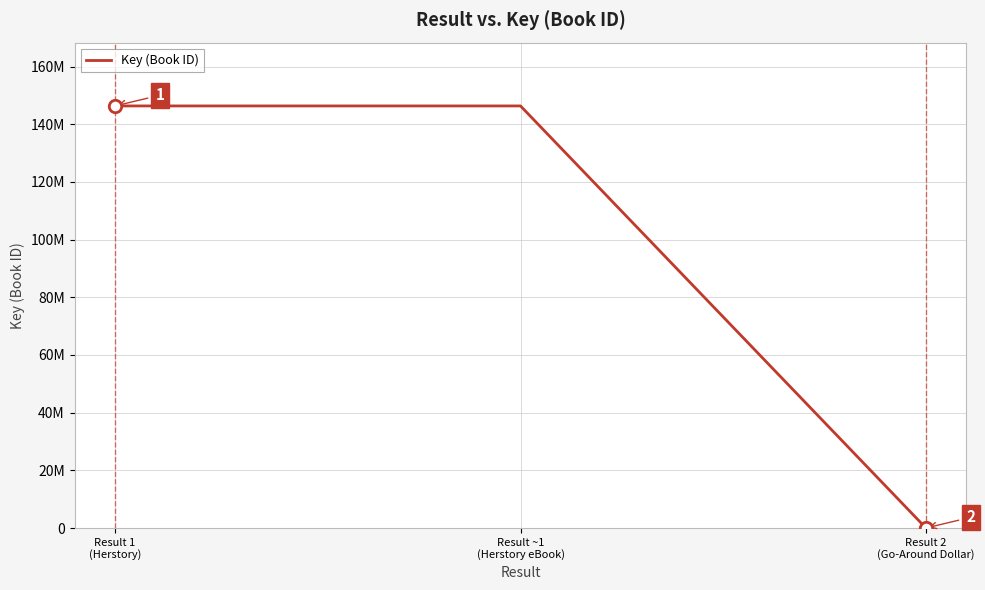

What is the change in value from Result ~1
(Herstory eBook) to Result 2
(Go-Around Dollar)?

-146337936